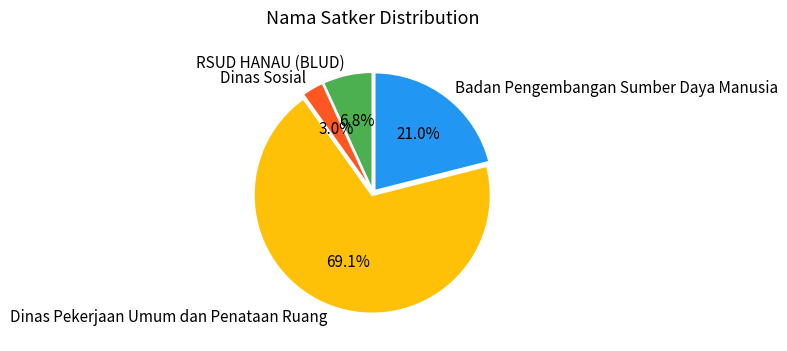

Which category accounts for the majority?

Dinas Pekerjaan Umum dan Penataan Ruang